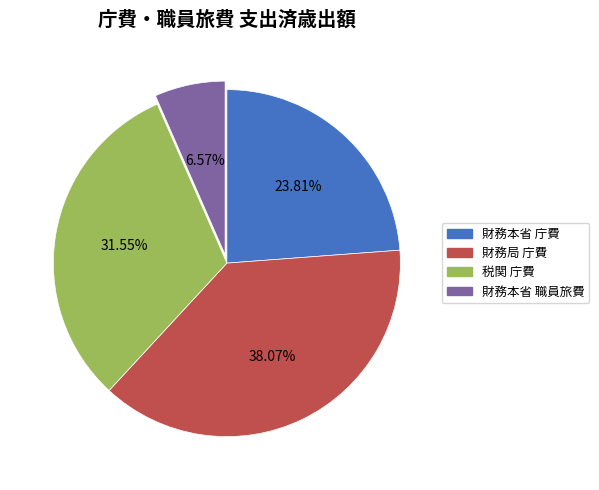

Is there a majority slice in this chart?

No